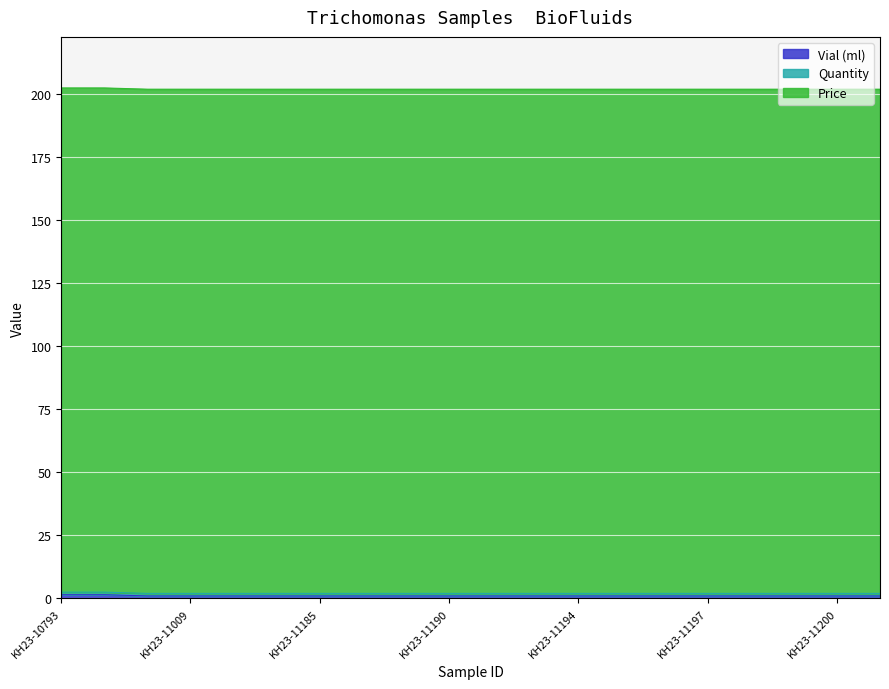

What are all the series names shown in the legend?

Vial (ml), Quantity, Price